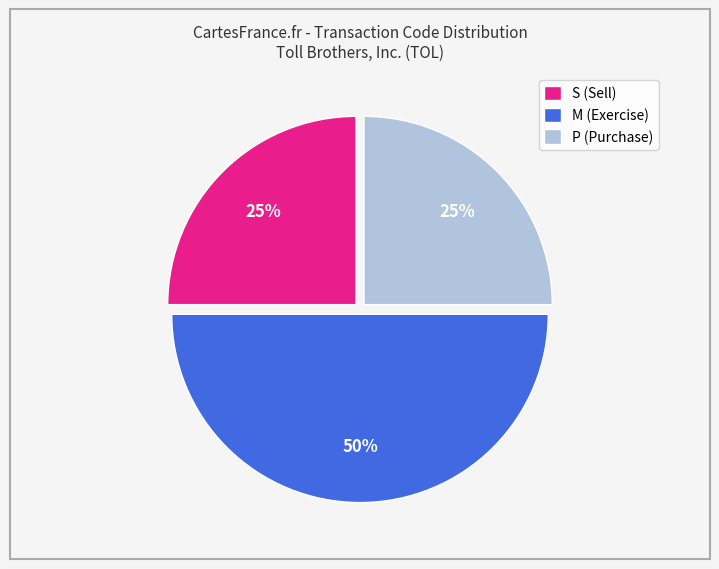

What percentage is the M slice, to the nearest percent?

50%